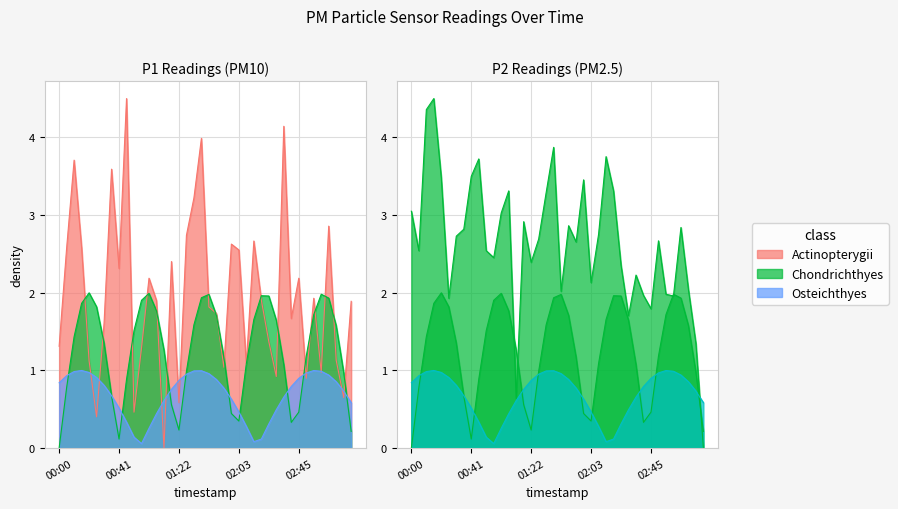

The value of P2 at 00:21 is 3.5. True or false?

True